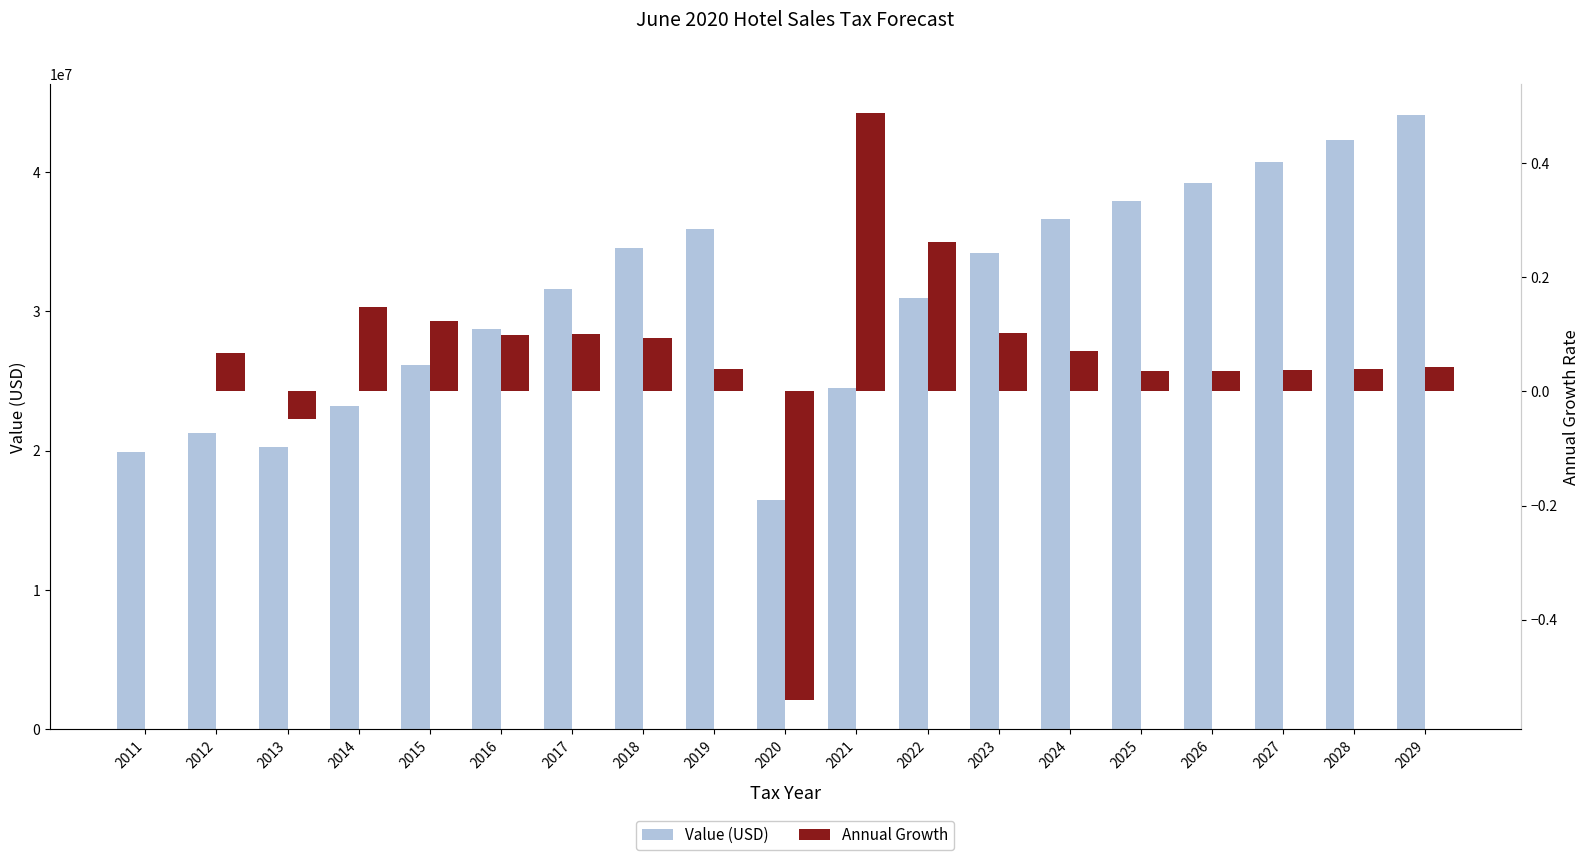

What are all the series names shown in the legend?

Value (USD), Annual Growth